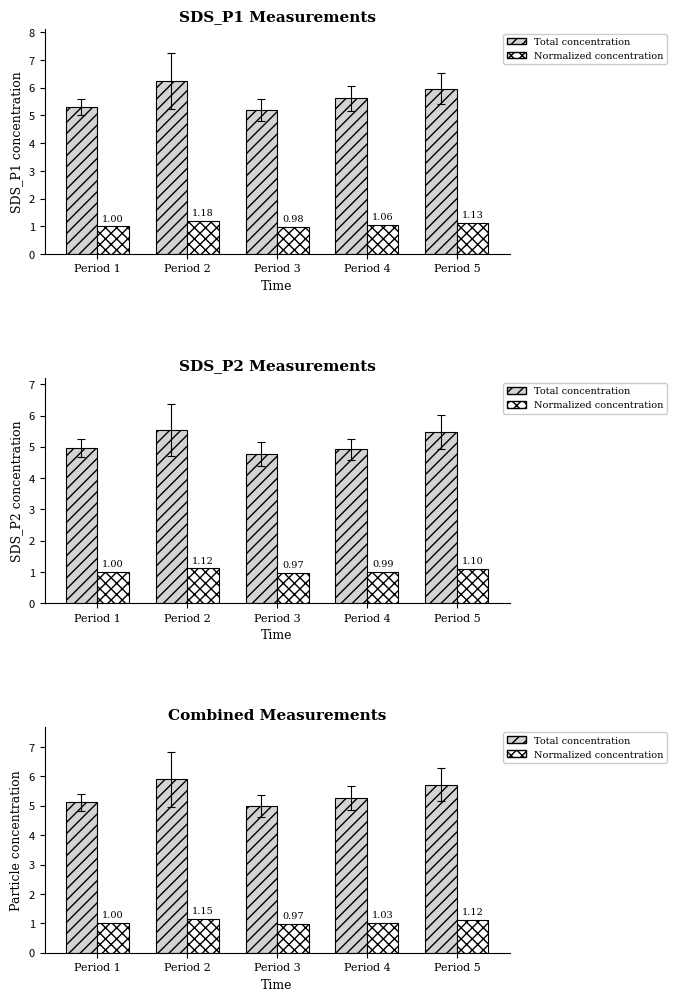

What is the value of the Normalized concentration bar at the 1st from the left?

1.0